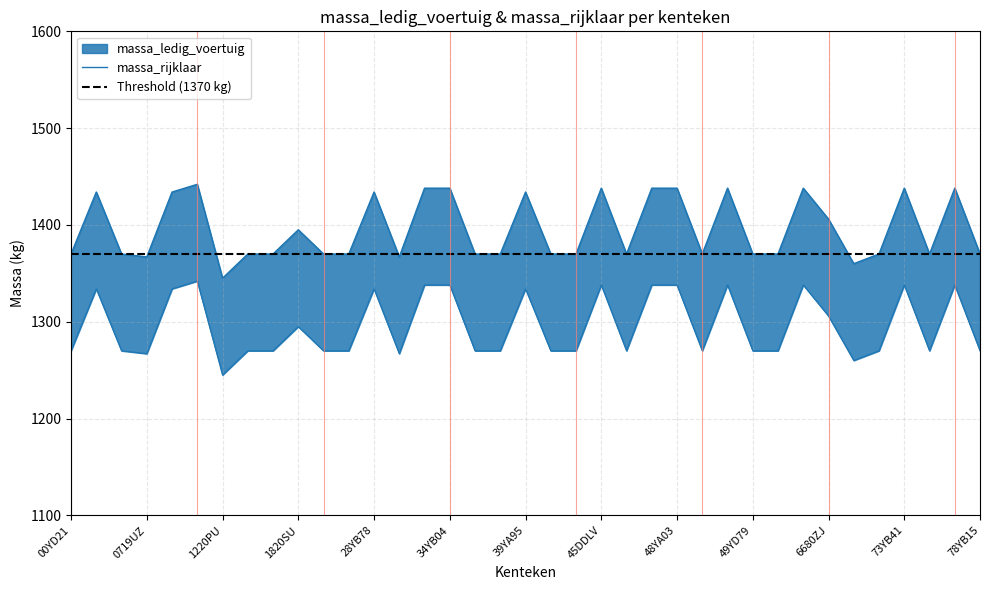

Between 1820SU and 49YD79, which is larger?

1820SU